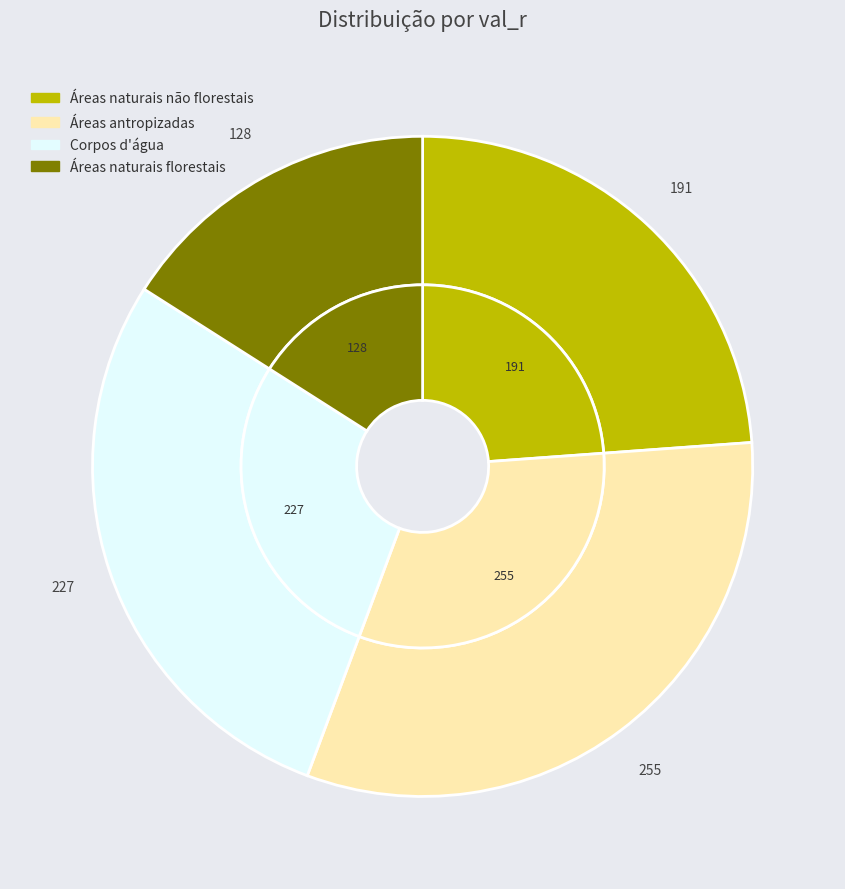

What is the change in value from Áreas antropizadas to Áreas naturais florestais?

-127